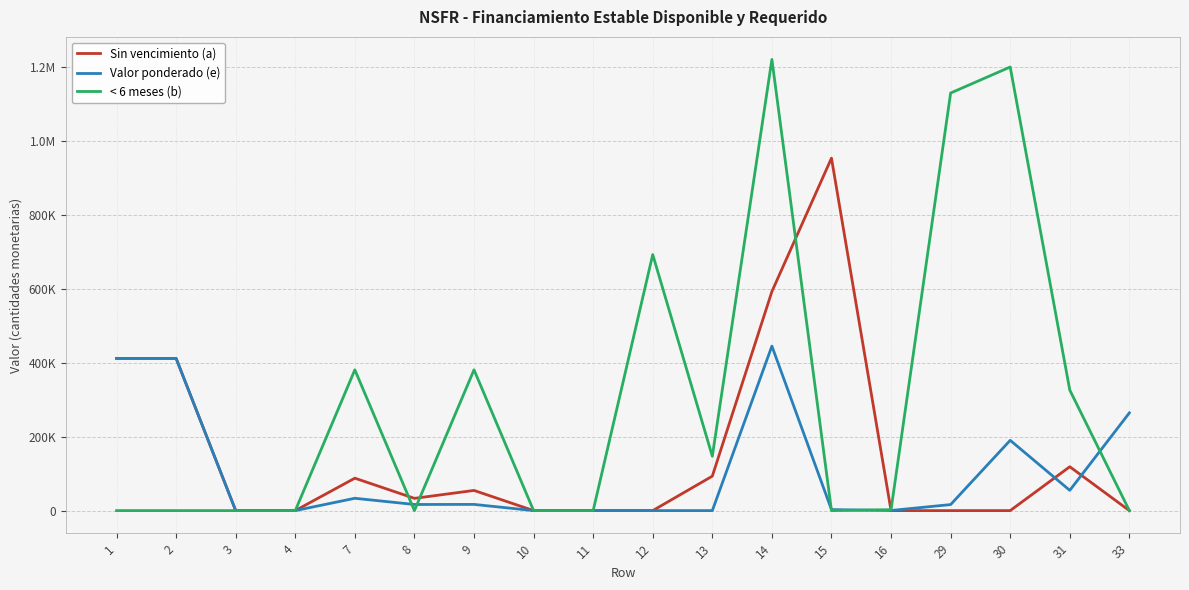

At how many categories does at least one series exceed 508659?

5